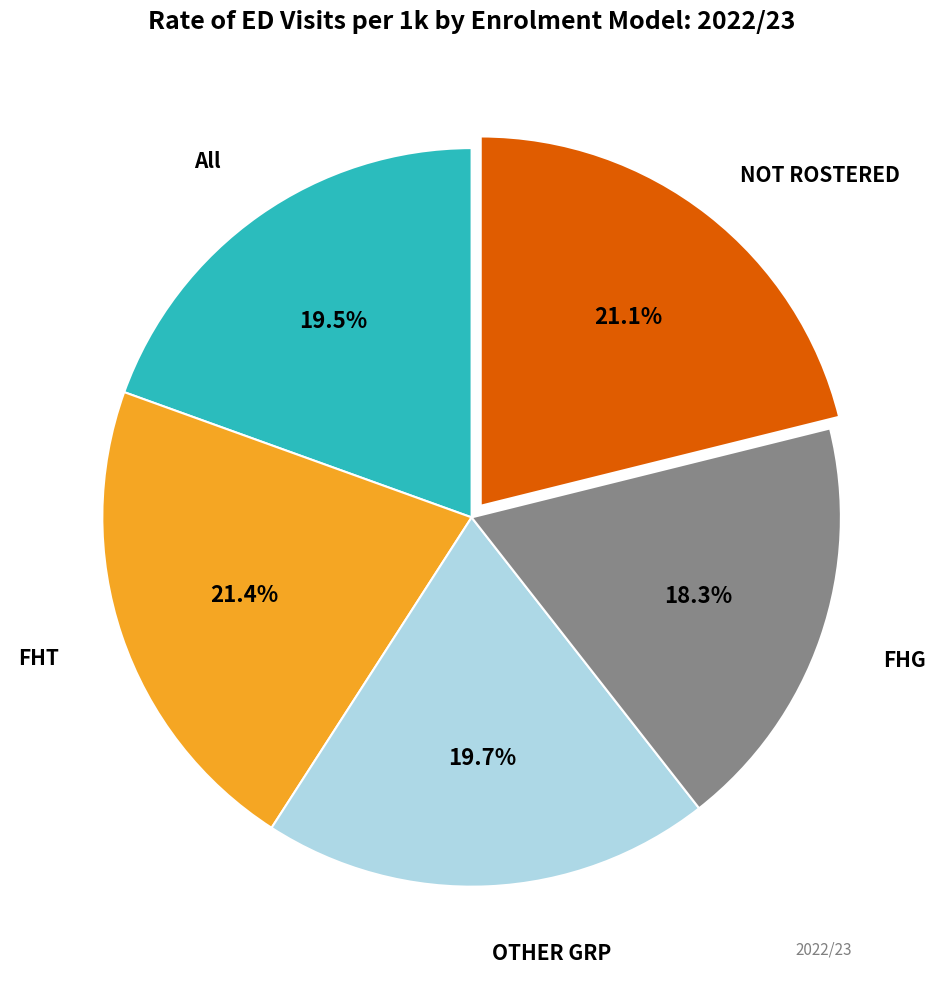

Does any single category account for the majority?

No